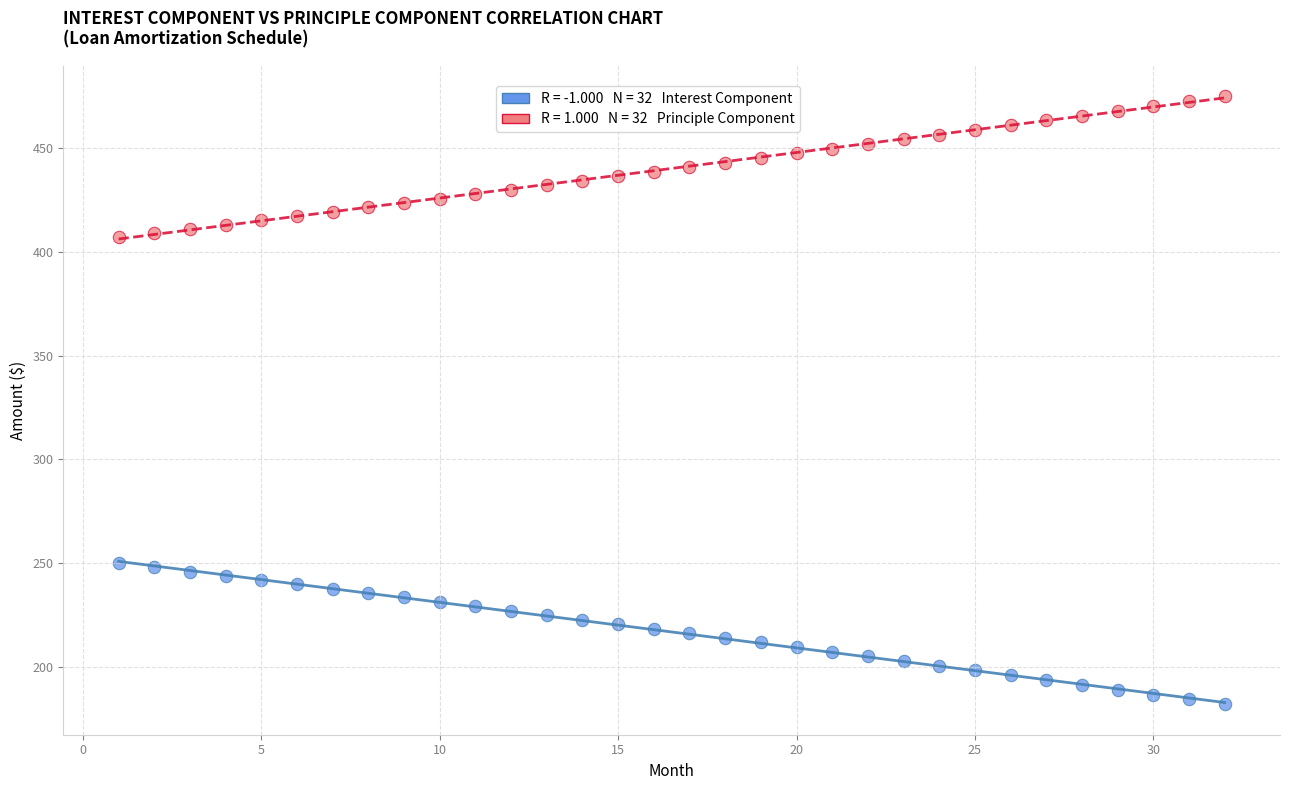

Across all data points, what is the range of X values (max minus min)?

31.0